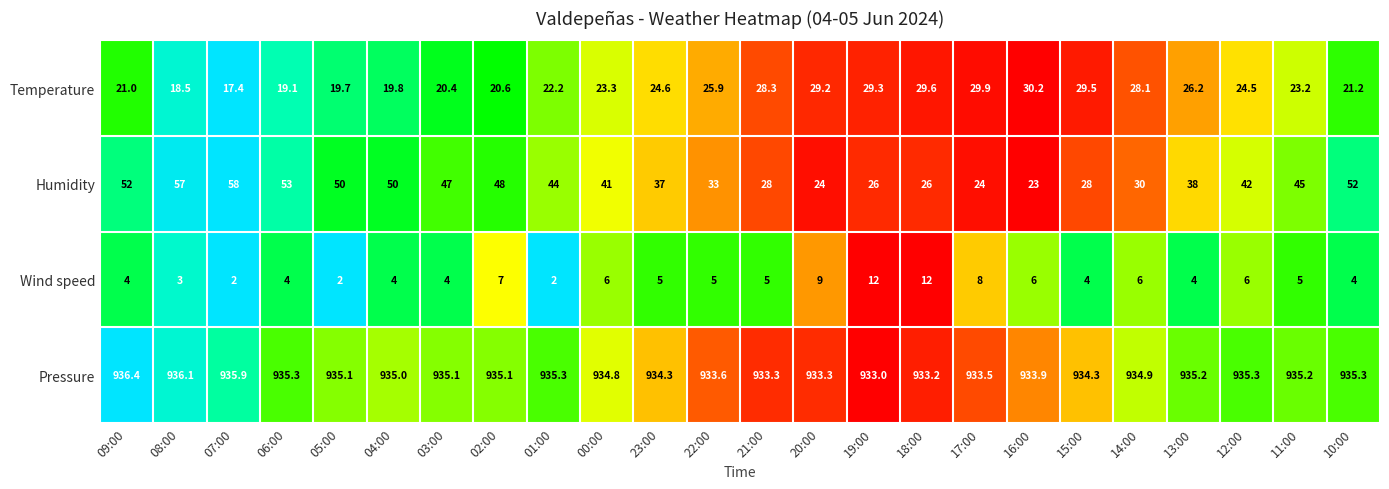

The value of Pressure at 10:00 is 935.3. True or false?

True